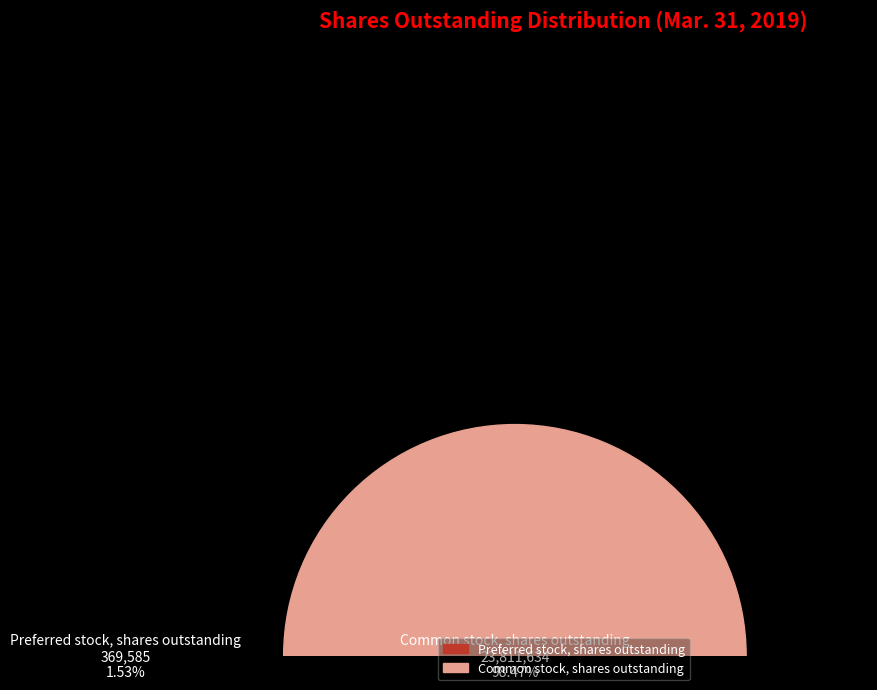

Between Common stock, shares outstanding and Preferred stock, shares outstanding, which is larger?

Common stock, shares outstanding